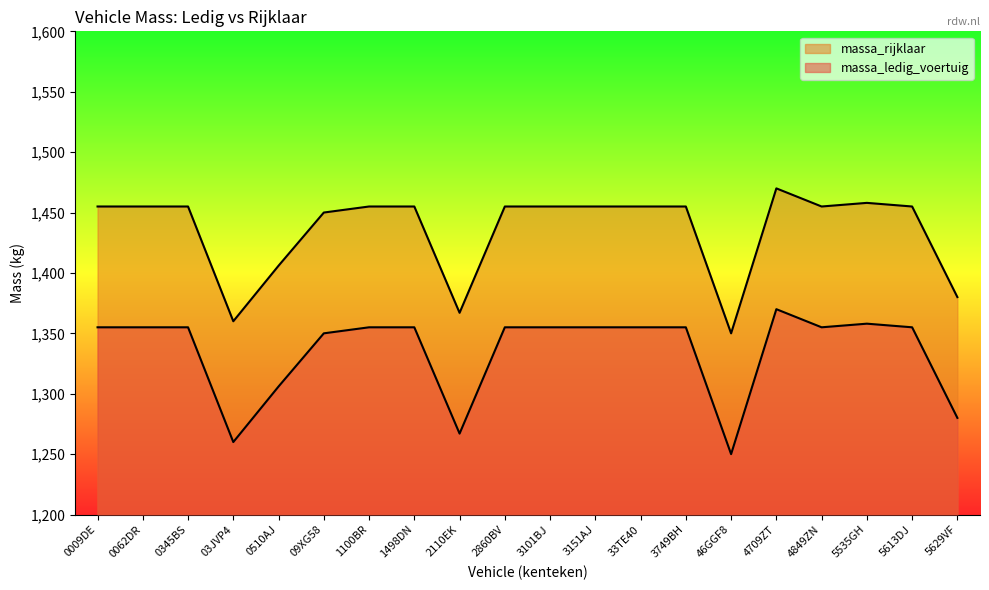

What is the label of the 19th point from the right?

0062DR